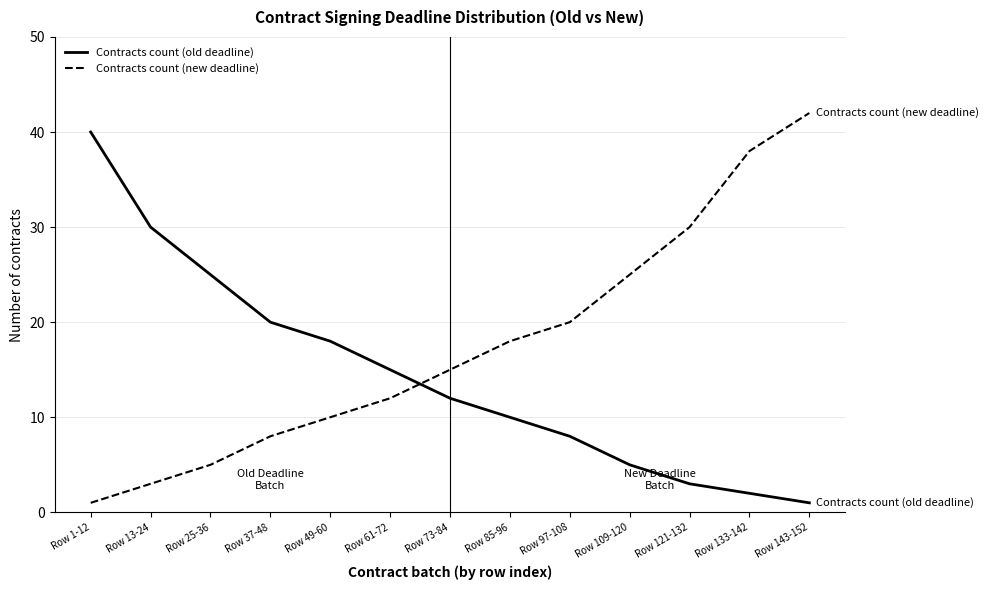

Which label corresponds to the largest value in the chart?

Row 143-152